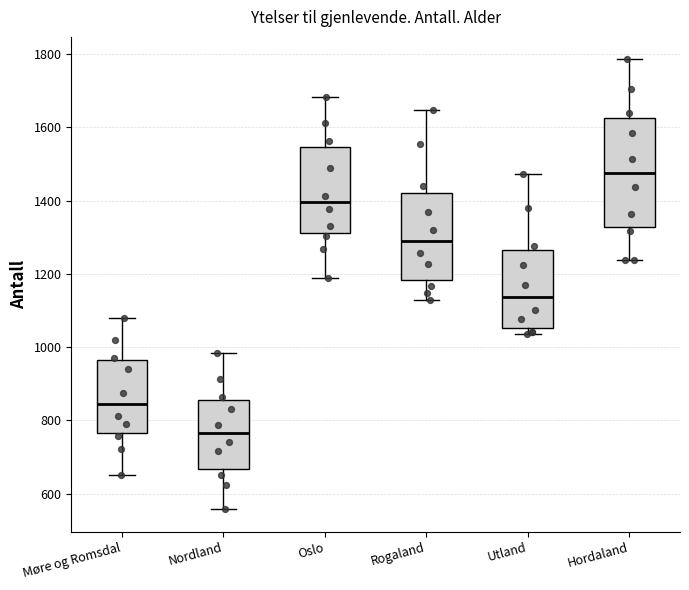

Which box has the highest median line?

Hordaland